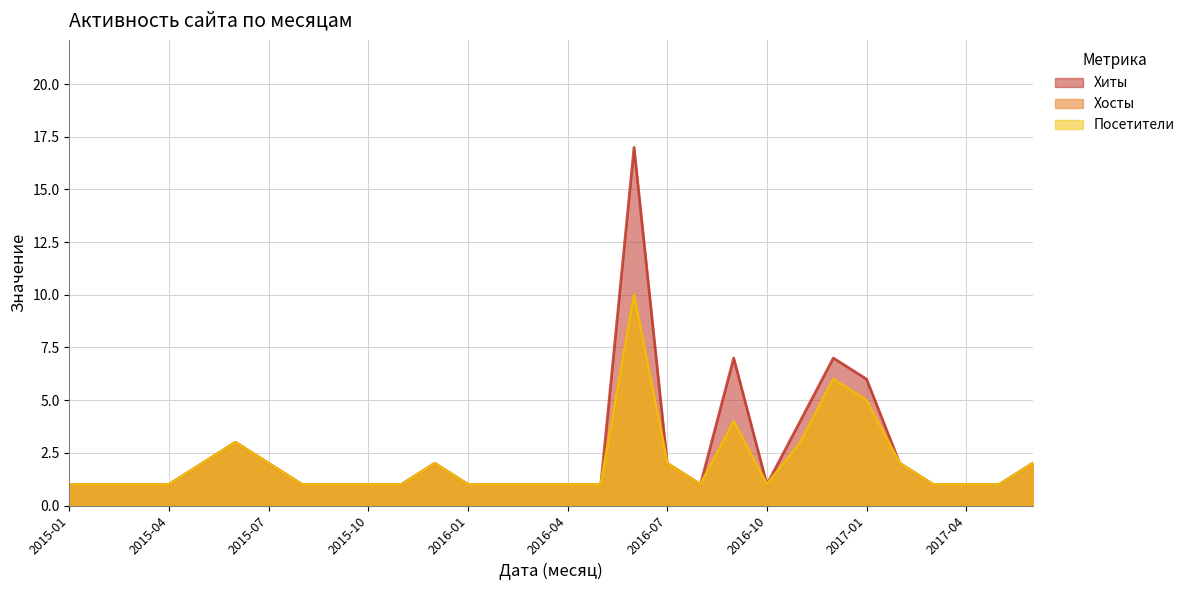

Does the chart display data point markers on the line(s)?

No